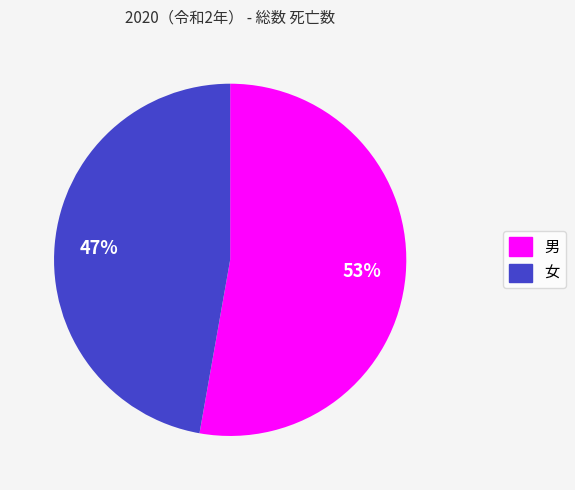

To the nearest percent, what percentage of the pie is 女?

47%